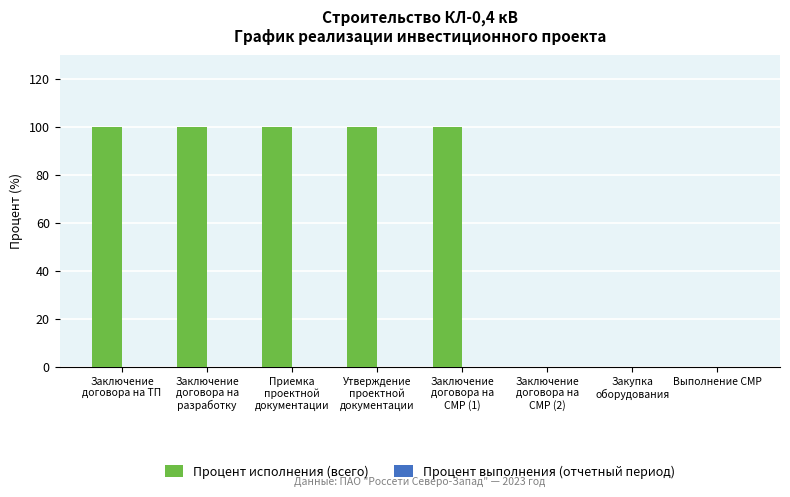

What is the greatest value displayed?

100